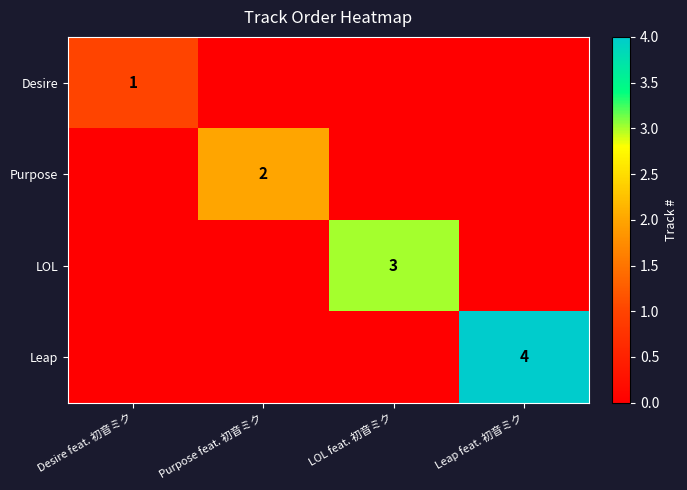

True or false: Desire has a value of 0 at Desire feat. 初音ミク.

False